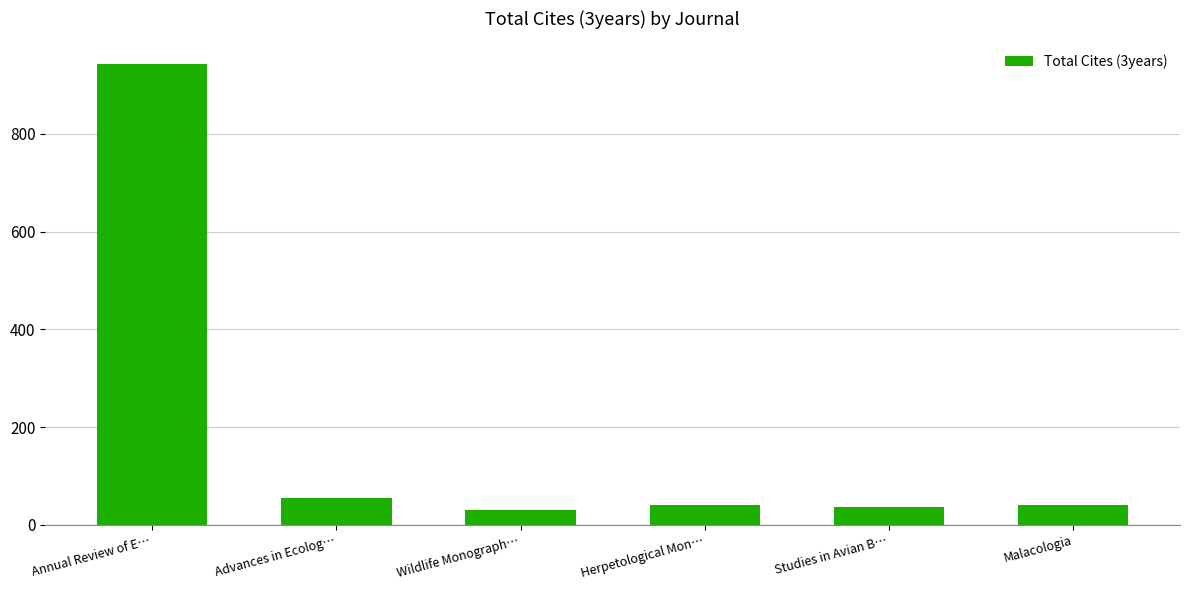

Are the bars grouped side by side (vs. stacked)?

No